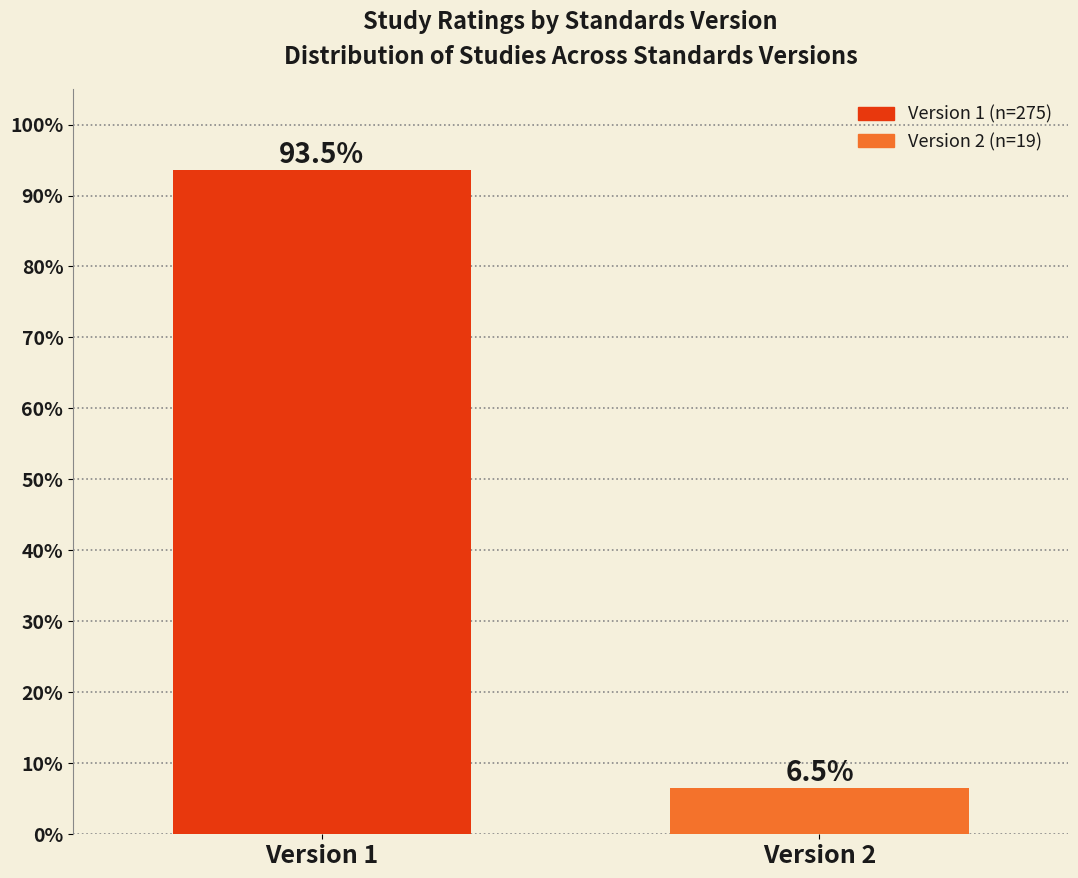

Reading left to right, list all the values displayed in this chart.

93.5	6.5